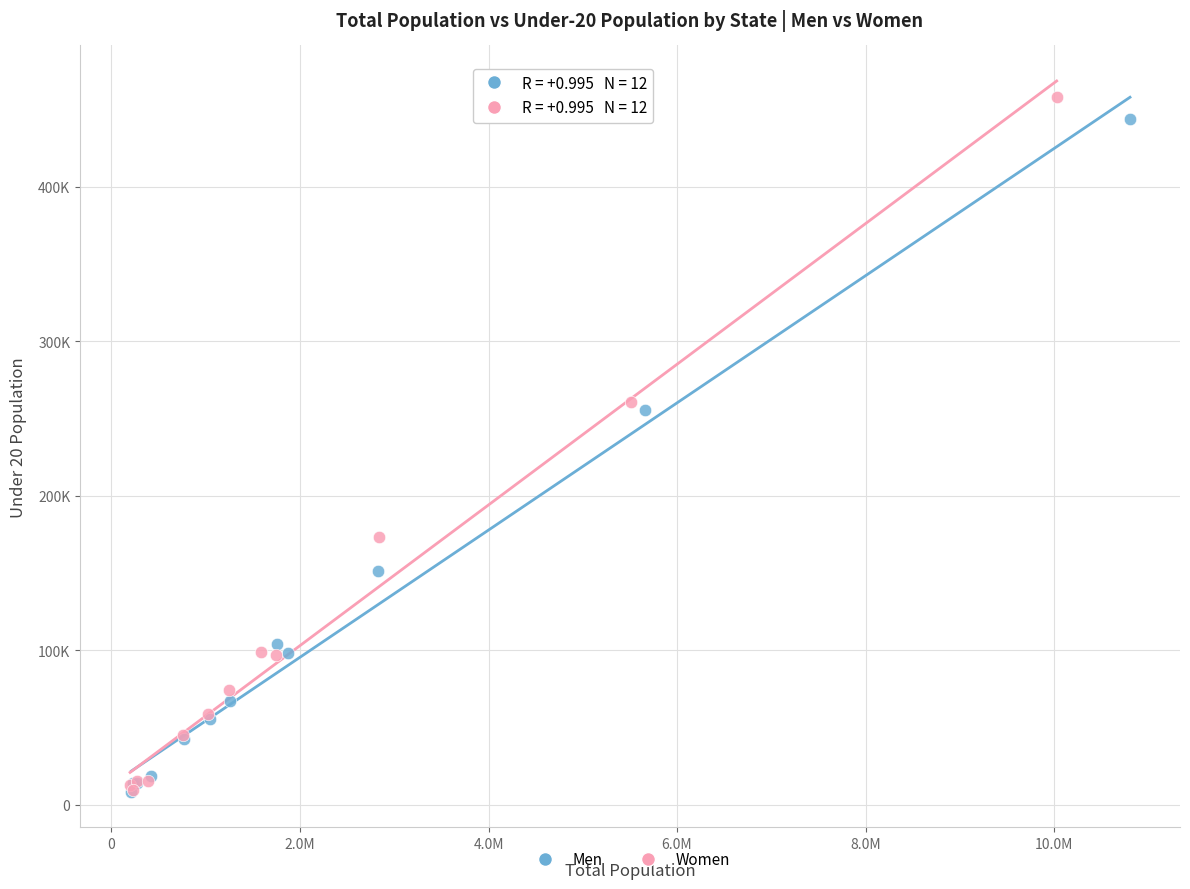

What are all the series names shown in the legend?

Men, Women